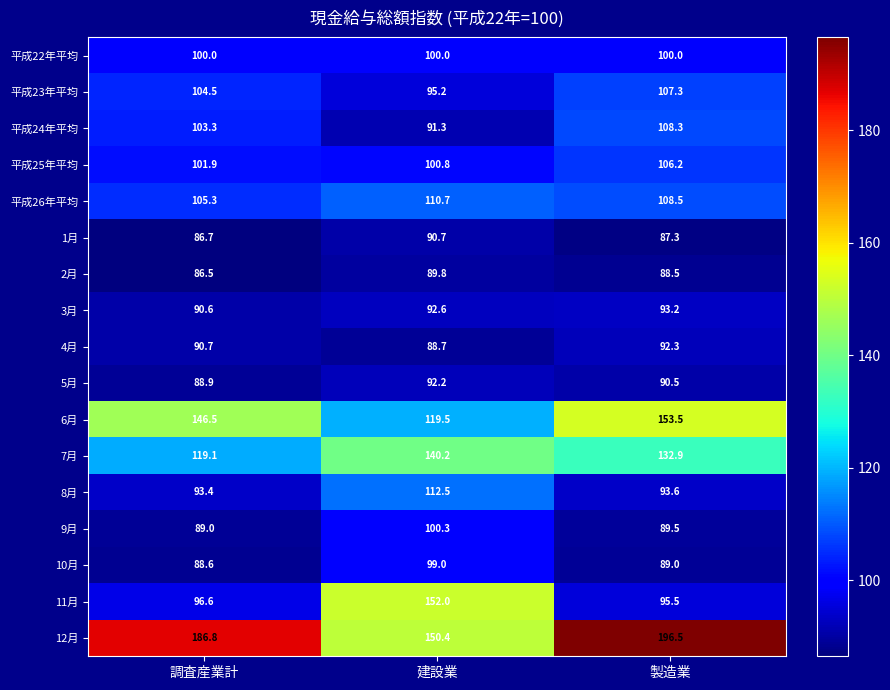

How many distinct data groups are displayed?

17